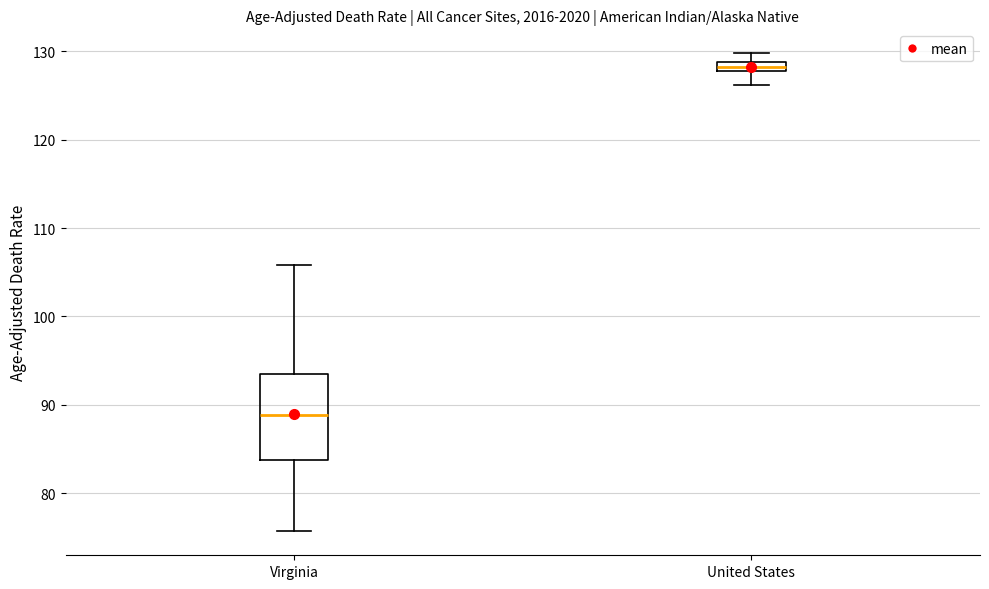

Where is the upper edge of the box for Virginia on the y-axis? The values are not printed on the chart, so give them approximately, as read against the axis.

94